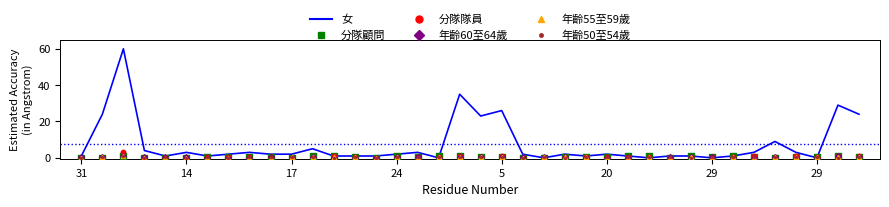

Which series has the largest Y range (max minus min)?

女